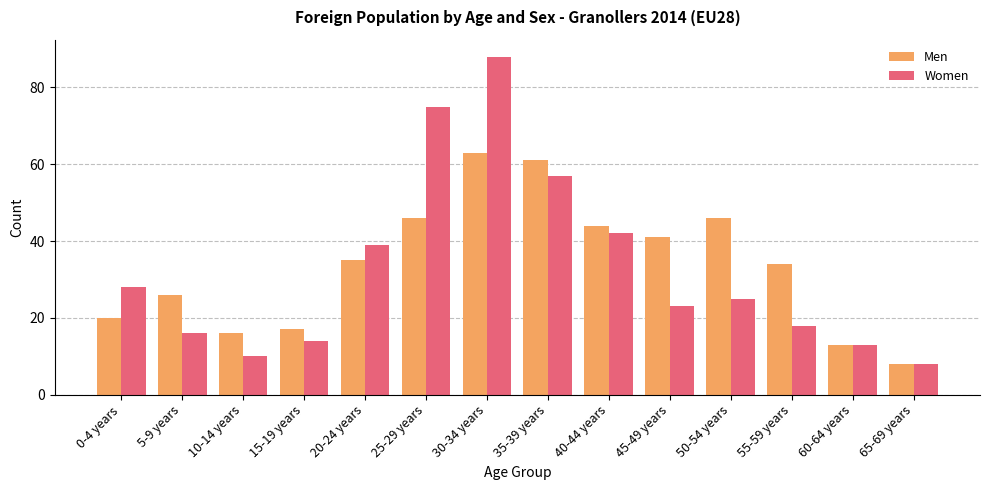

At which category is the sum across all series the highest?

30-34 years